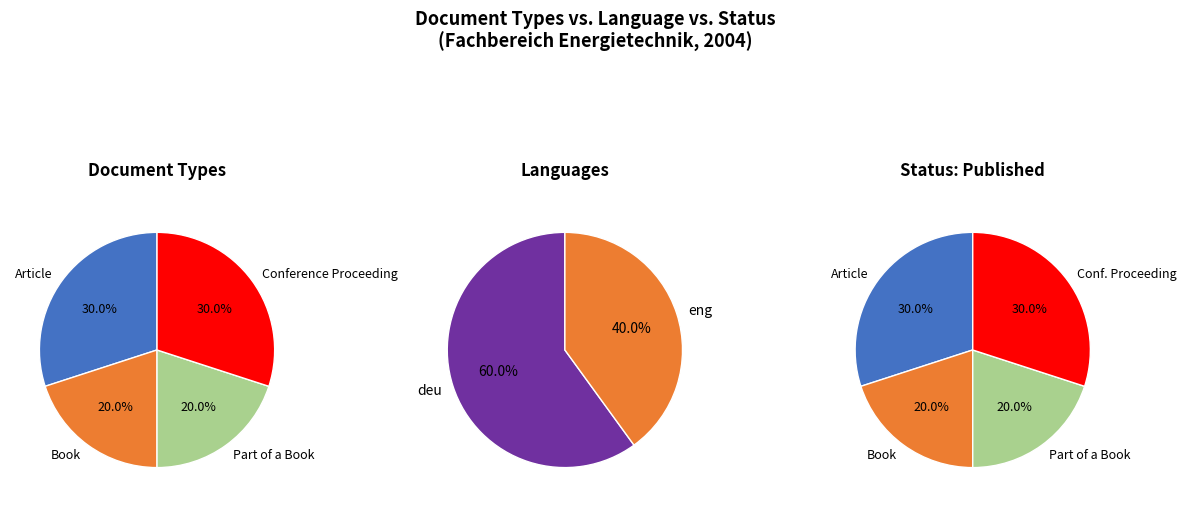

What percentage is the Article slice, to the nearest percent?

30%